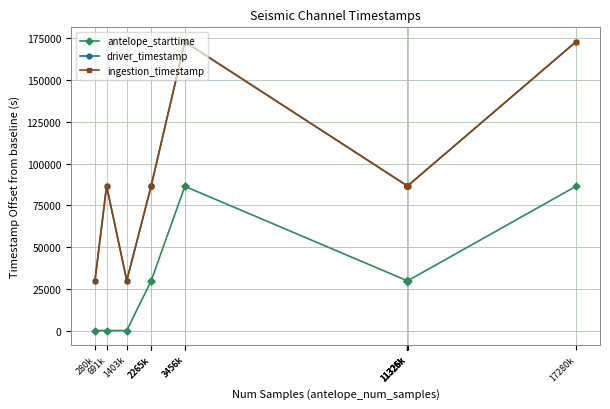

At which category does ingestion_timestamp reach its first local valley?

1403k